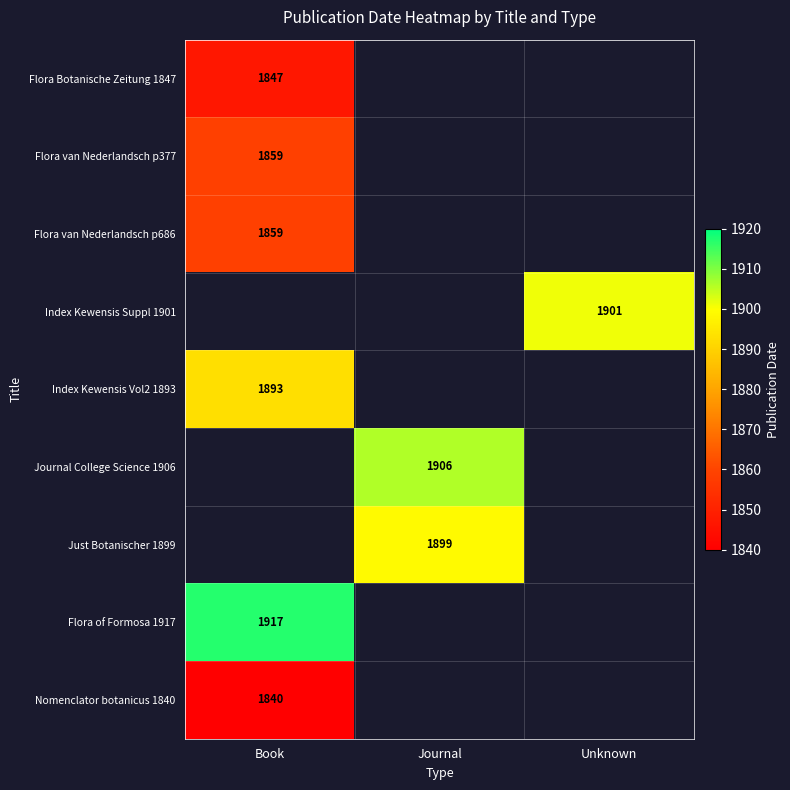

At which category does the chart reach its peak across all series?

Book